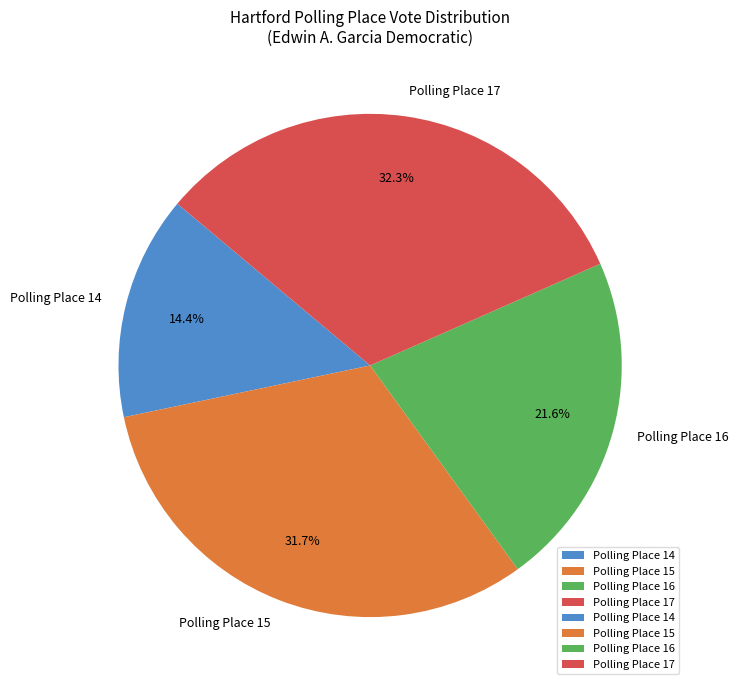

Does Polling Place 17 represent more than half of the total?

No